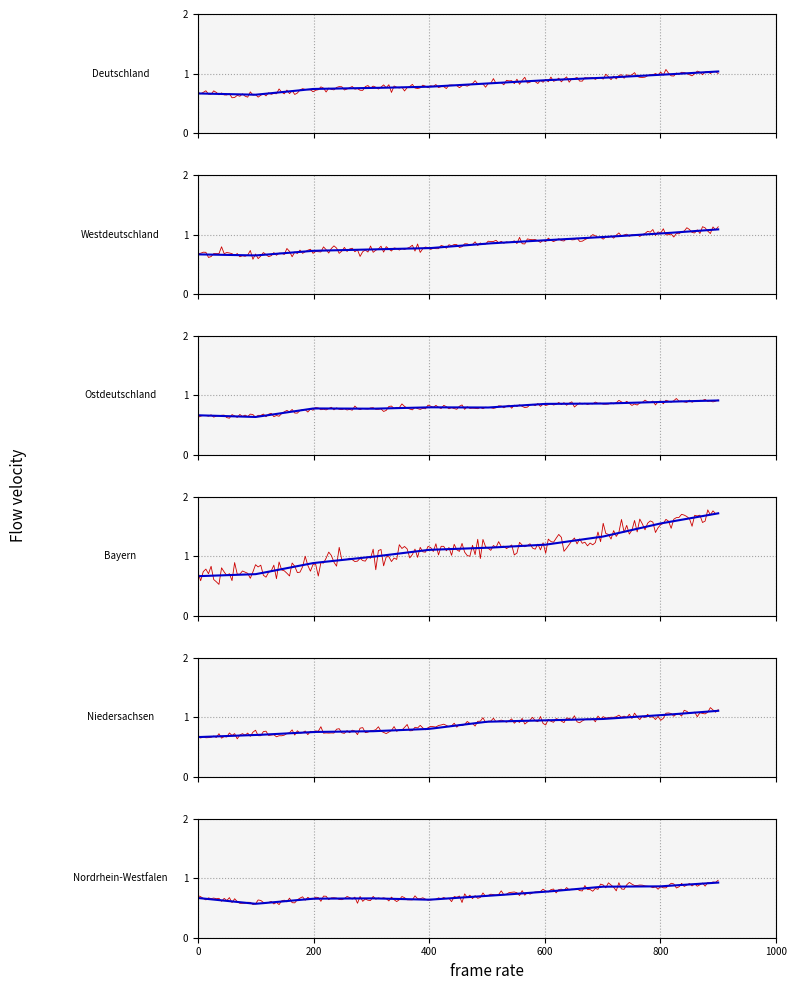

True or false: Nordrhein-Westfalen and Niedersachsen cross at least once.

False